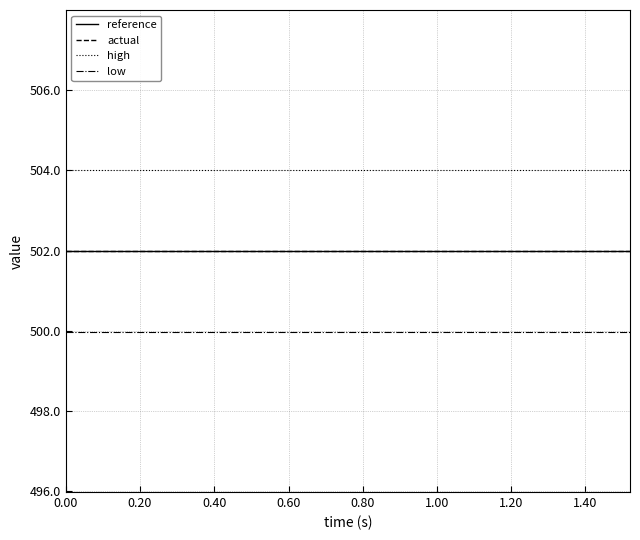

Is this an area chart (filled region under the line)?

No